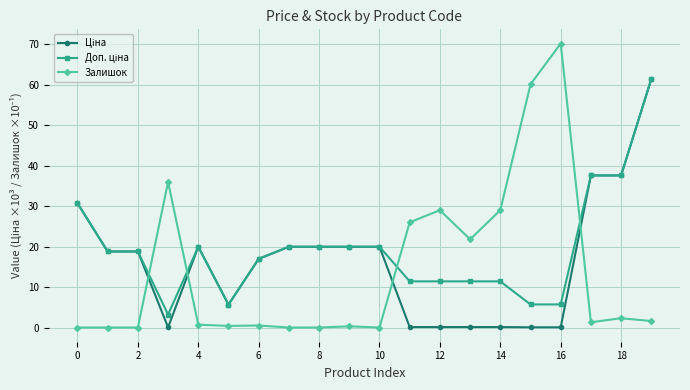

How many categories are shown in the chart?

20